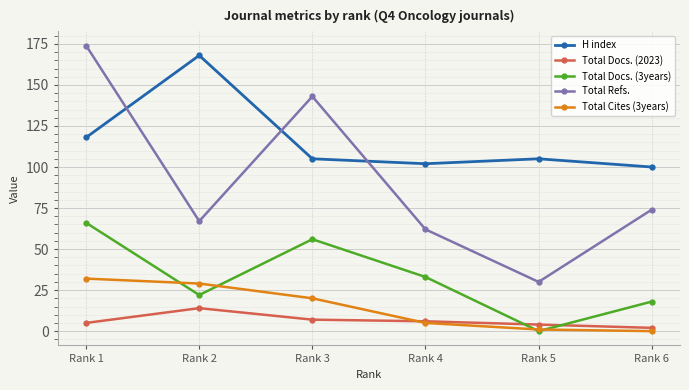

What is the sum of all Total Docs. (2023) values?

38